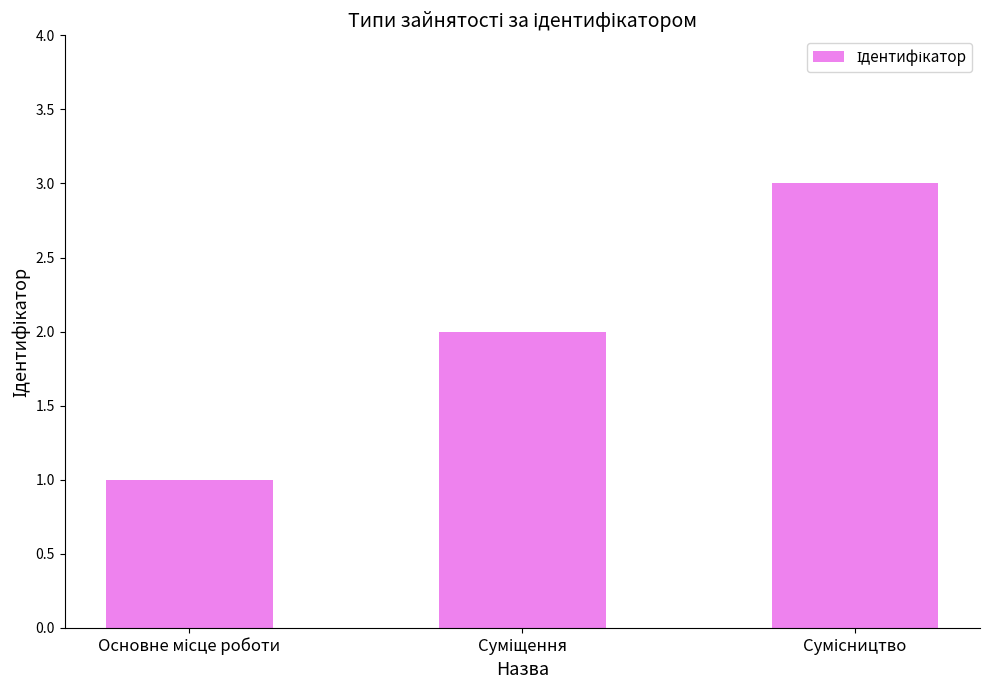

Reading left to right, extract all data points from this chart.

1	2	3